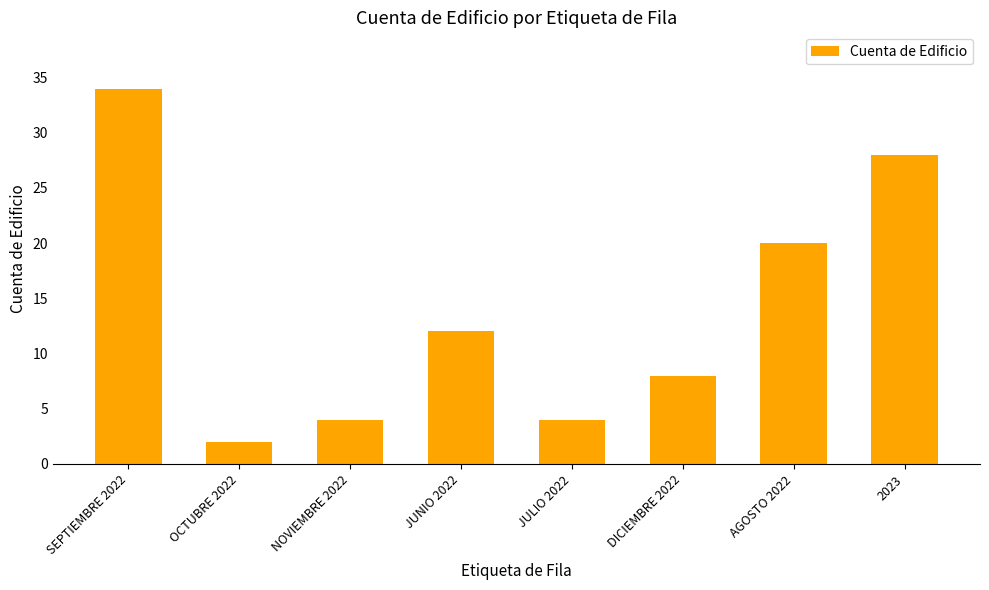

Between 2023 and SEPTIEMBRE 2022, which is larger?

SEPTIEMBRE 2022